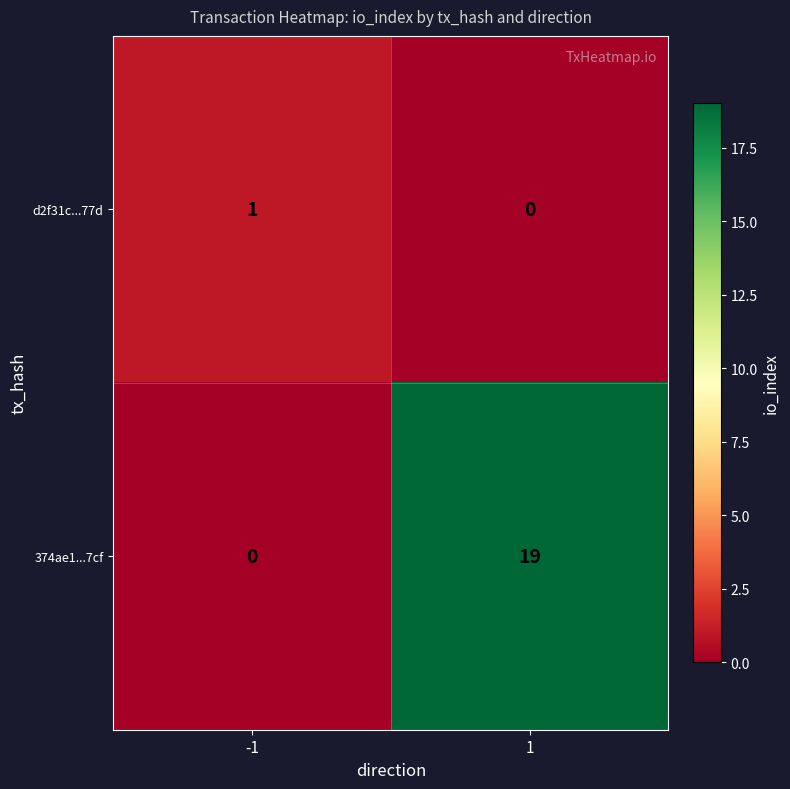

At -1, list the series in order from smallest to largest.

374ae1...7cf, d2f31c...77d